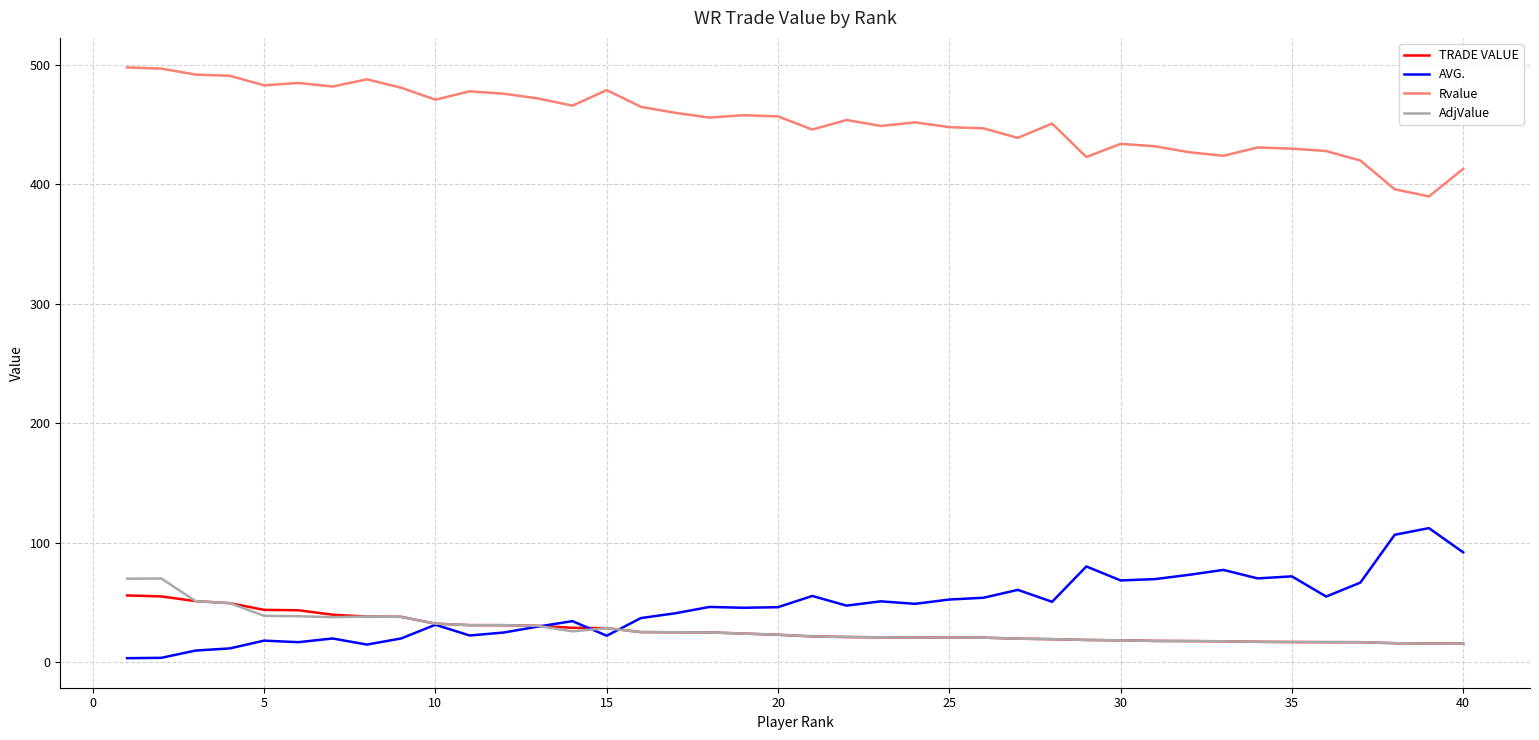

True or false: Rvalue and AdjValue intersect in this chart.

False